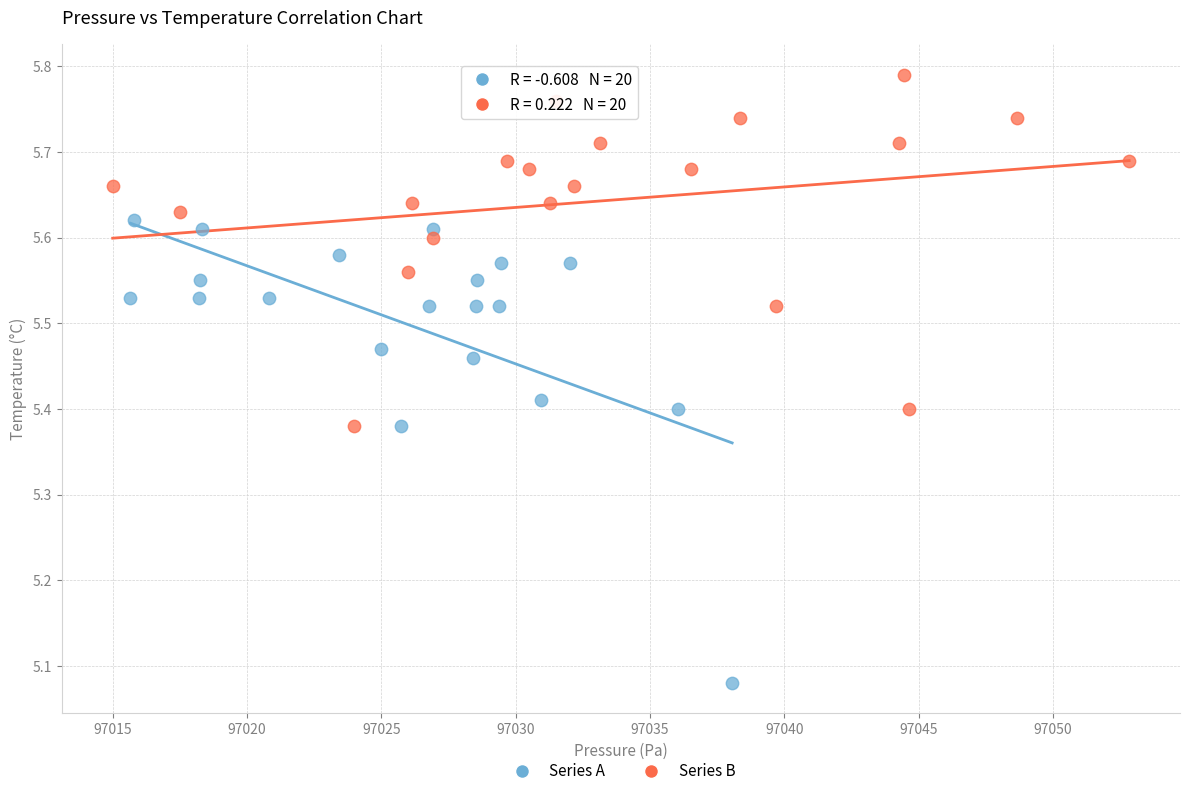

What are all the series names shown in the legend?

Series A, Series B